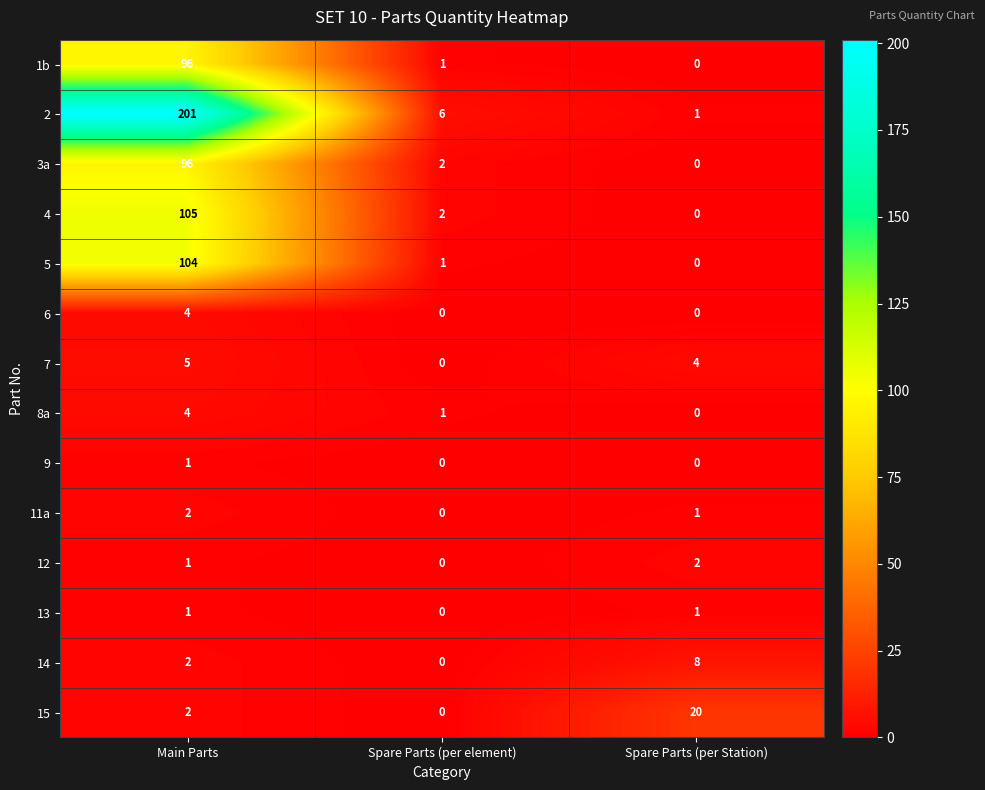

What is the difference between the 6 values at Main Parts and Spare Parts (per element)?

4